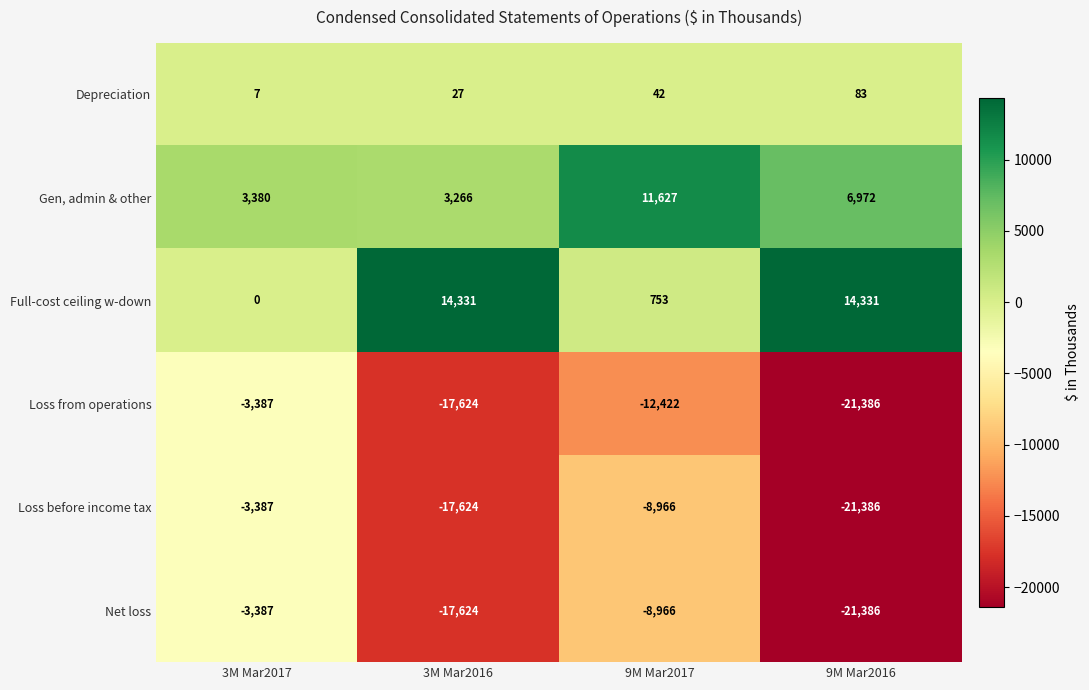

What is the sum of the Gen, admin & other values at 9M Mar2016 and 3M Mar2017?

10352